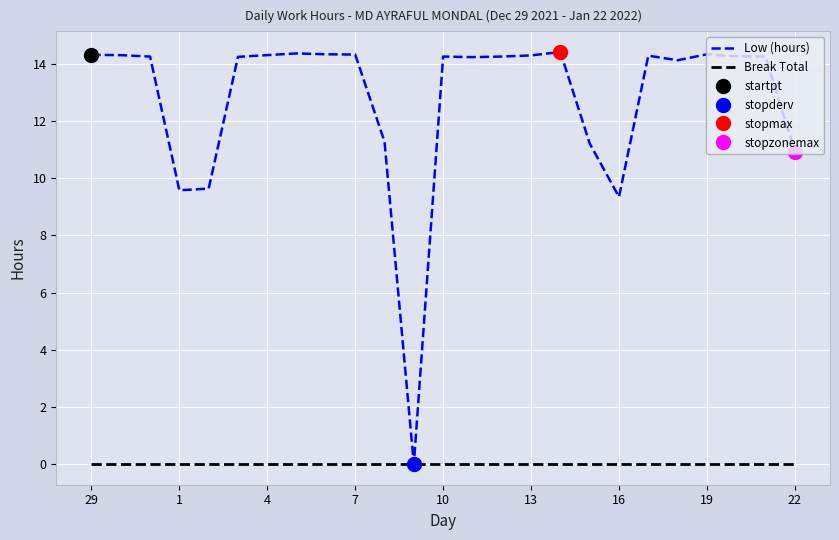

What is the difference between the maximum and minimum values in the Low (hours) series?

14.4